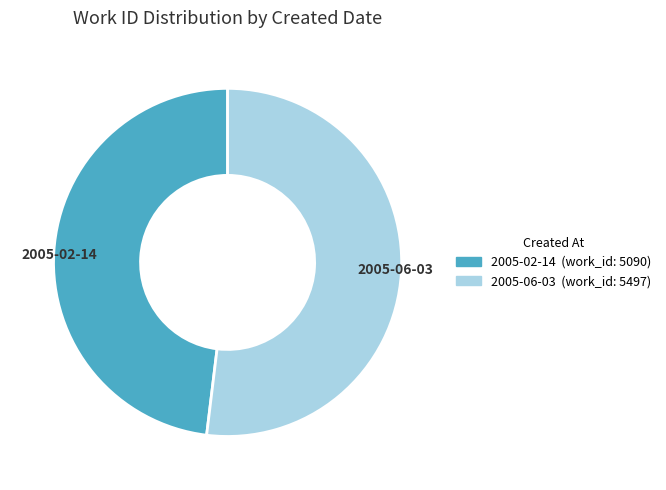

Is the sum of 2005-02-14 and 2005-06-03 greater than half?

Yes